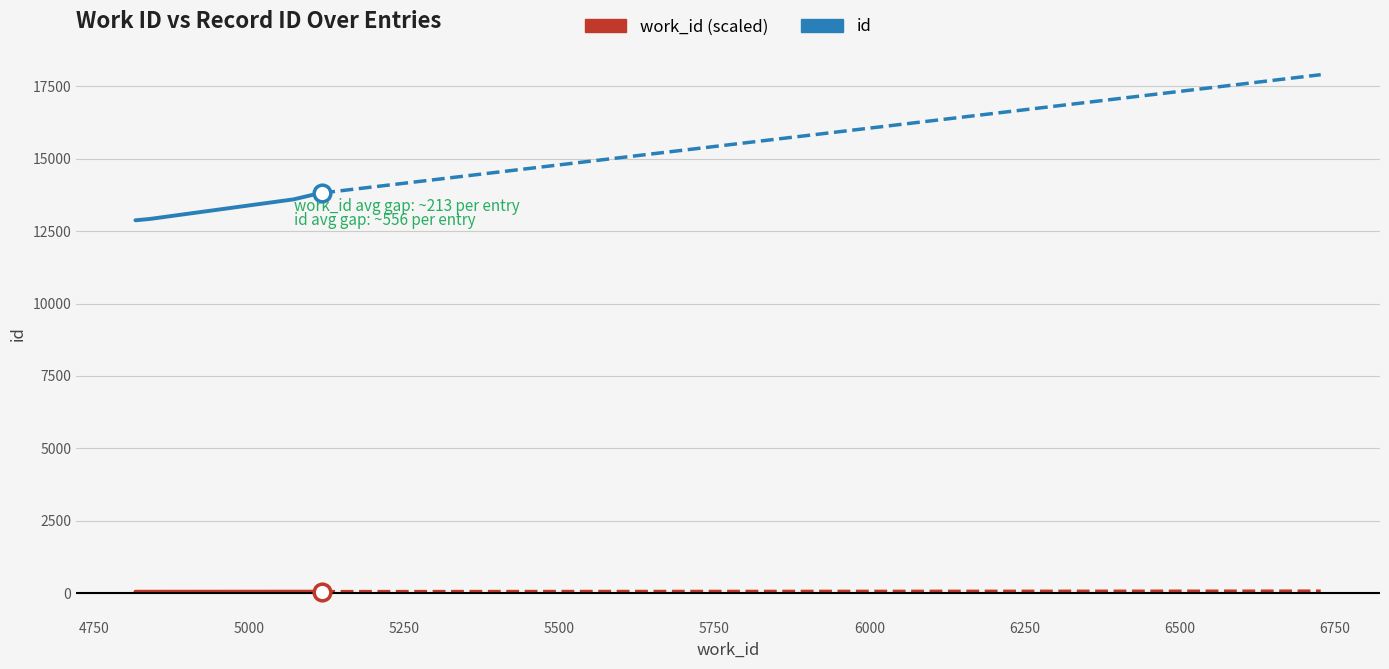

What is the spread (max minus min) of values at 4750?

12827.8